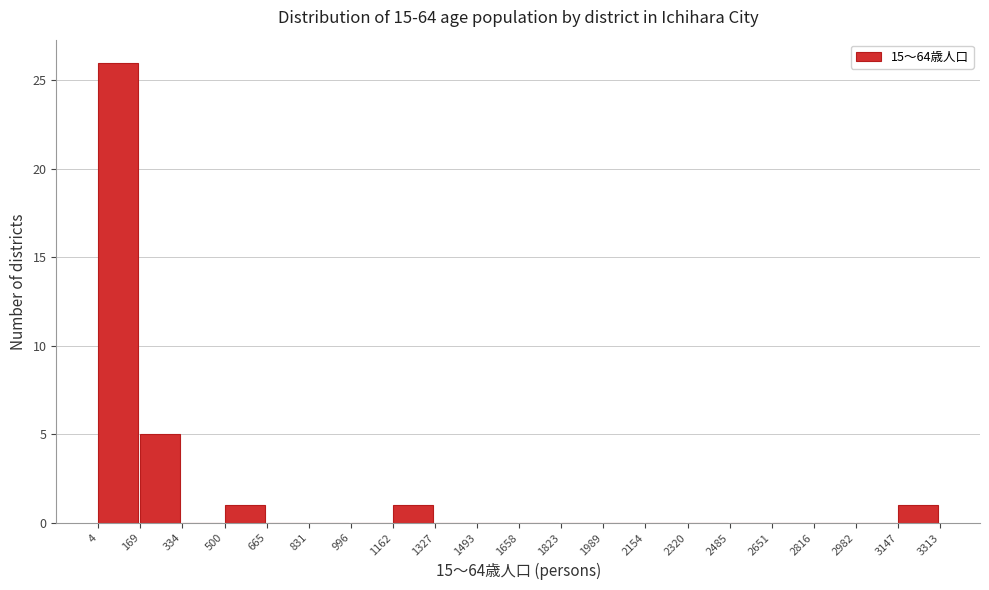

Over which range of the x-axis is the bar tallest?

4 to 169